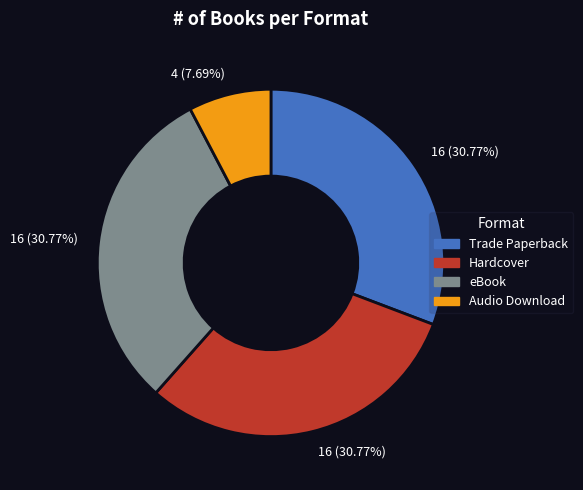

Does any single category account for the majority?

No